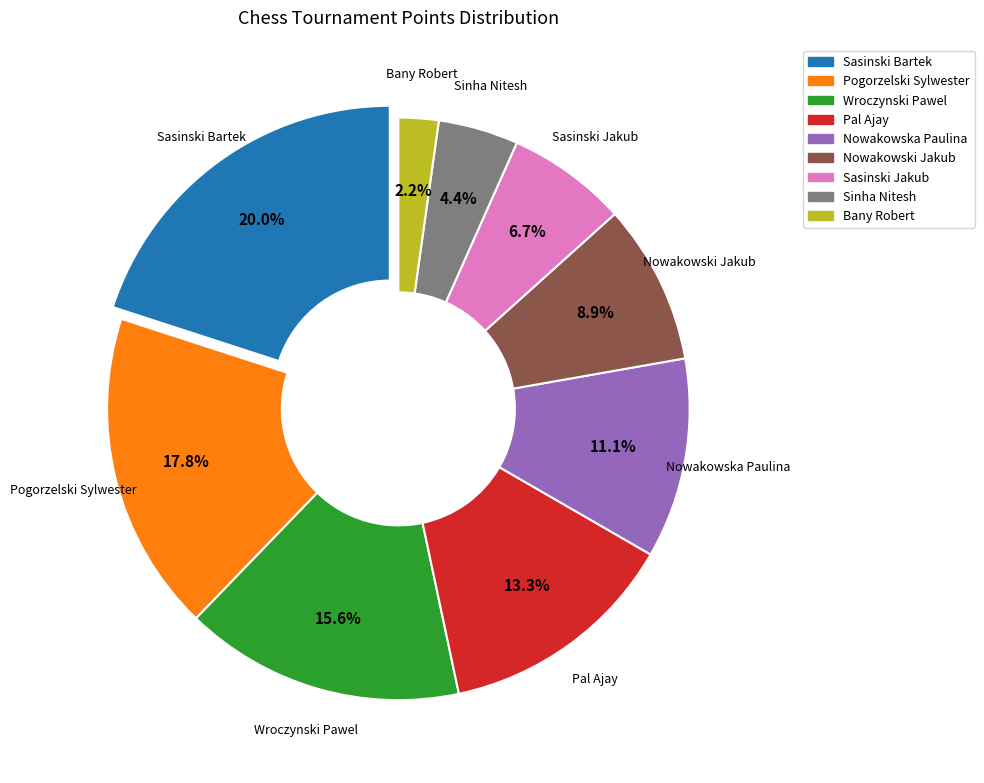

Count the number of slices in the pie.

9